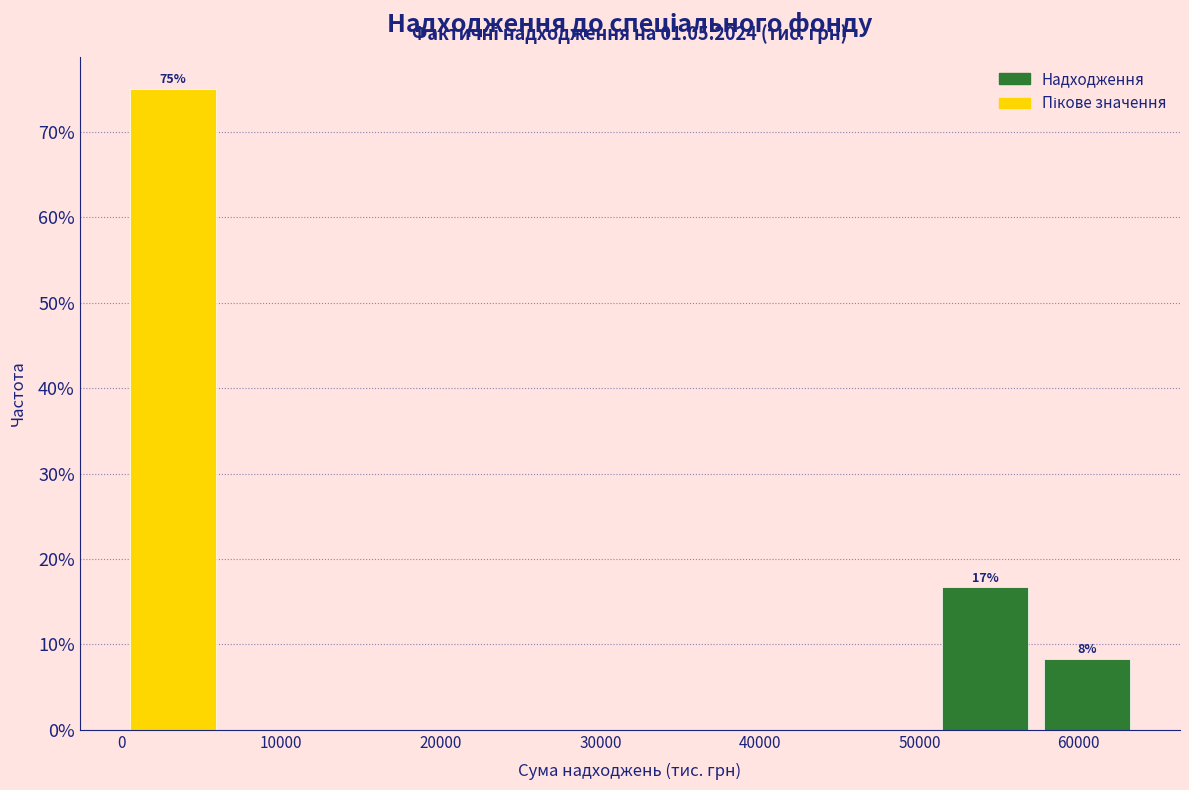

Over which range of the x-axis is the bar tallest?

0 to 6000